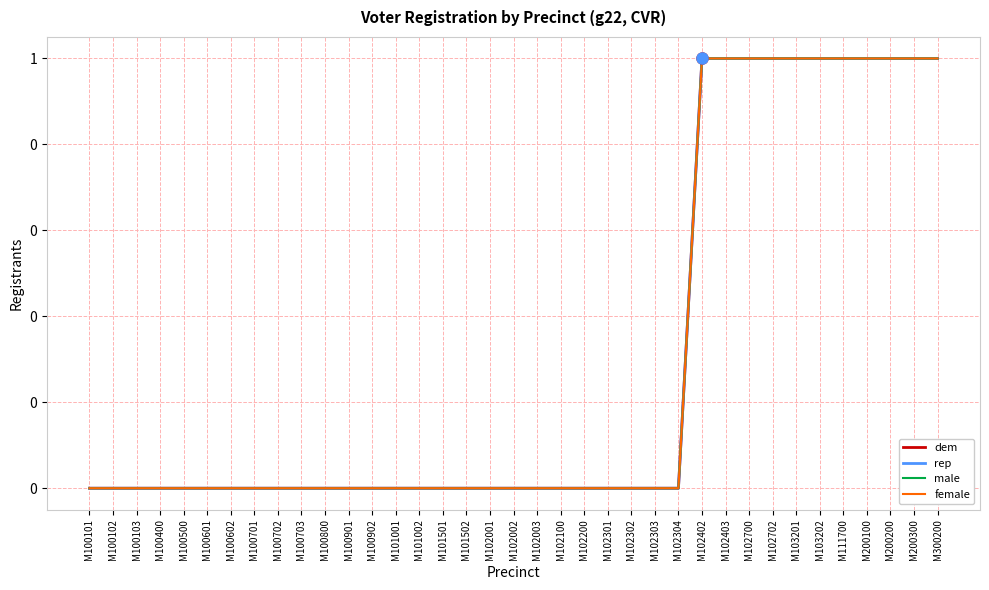

Reading right to left, extract all data points from this chart.

dem: M300200=1	M200300=1	M200200=1	M200100=1	M111700=1	M103202=1	M103201=1	M102702=1	M102700=1	M102403=1	M102402=1	M102304=0	M102303=0	M102302=0	M102301=0	M102200=0	M102100=0	M102003=0	M102002=0	M102001=0	M101502=0	M101501=0	M101002=0	M101001=0	M100902=0	M100901=0	M100800=0	M100703=0	M100702=0	M100701=0	M100602=0	M100601=0	M100500=0	M100400=0	M100103=0	M100102=0	M100101=0
rep: M300200=1	M200300=1	M200200=1	M200100=1	M111700=1	M103202=1	M103201=1	M102702=1	M102700=1	M102403=1	M102402=1	M102304=0	M102303=0	M102302=0	M102301=0	M102200=0	M102100=0	M102003=0	M102002=0	M102001=0	M101502=0	M101501=0	M101002=0	M101001=0	M100902=0	M100901=0	M100800=0	M100703=0	M100702=0	M100701=0	M100602=0	M100601=0	M100500=0	M100400=0	M100103=0	M100102=0	M100101=0
male: M300200=1	M200300=1	M200200=1	M200100=1	M111700=1	M103202=1	M103201=1	M102702=1	M102700=1	M102403=1	M102402=1	M102304=0	M102303=0	M102302=0	M102301=0	M102200=0	M102100=0	M102003=0	M102002=0	M102001=0	M101502=0	M101501=0	M101002=0	M101001=0	M100902=0	M100901=0	M100800=0	M100703=0	M100702=0	M100701=0	M100602=0	M100601=0	M100500=0	M100400=0	M100103=0	M100102=0	M100101=0
female: M300200=1	M200300=1	M200200=1	M200100=1	M111700=1	M103202=1	M103201=1	M102702=1	M102700=1	M102403=1	M102402=1	M102304=0	M102303=0	M102302=0	M102301=0	M102200=0	M102100=0	M102003=0	M102002=0	M102001=0	M101502=0	M101501=0	M101002=0	M101001=0	M100902=0	M100901=0	M100800=0	M100703=0	M100702=0	M100701=0	M100602=0	M100601=0	M100500=0	M100400=0	M100103=0	M100102=0	M100101=0